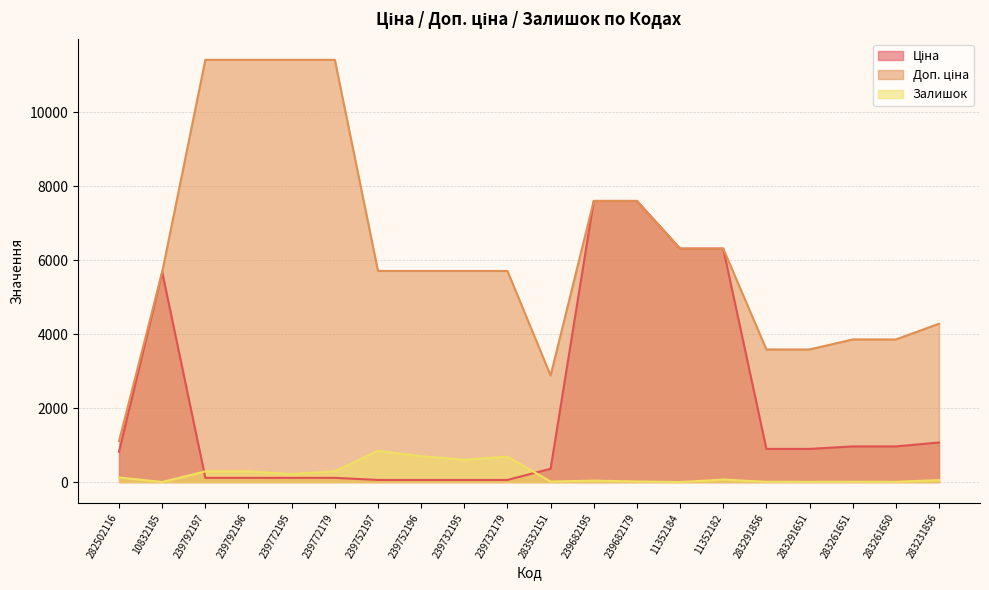

What are all the series names shown in the legend?

Ціна, Доп. ціна, Залишок